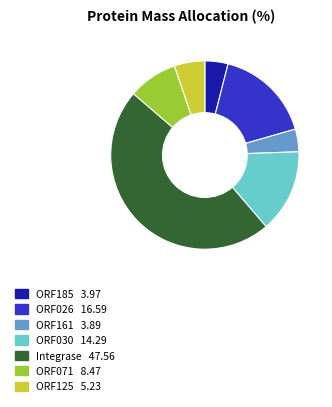

Which category has the biggest portion of the pie?

Integrase